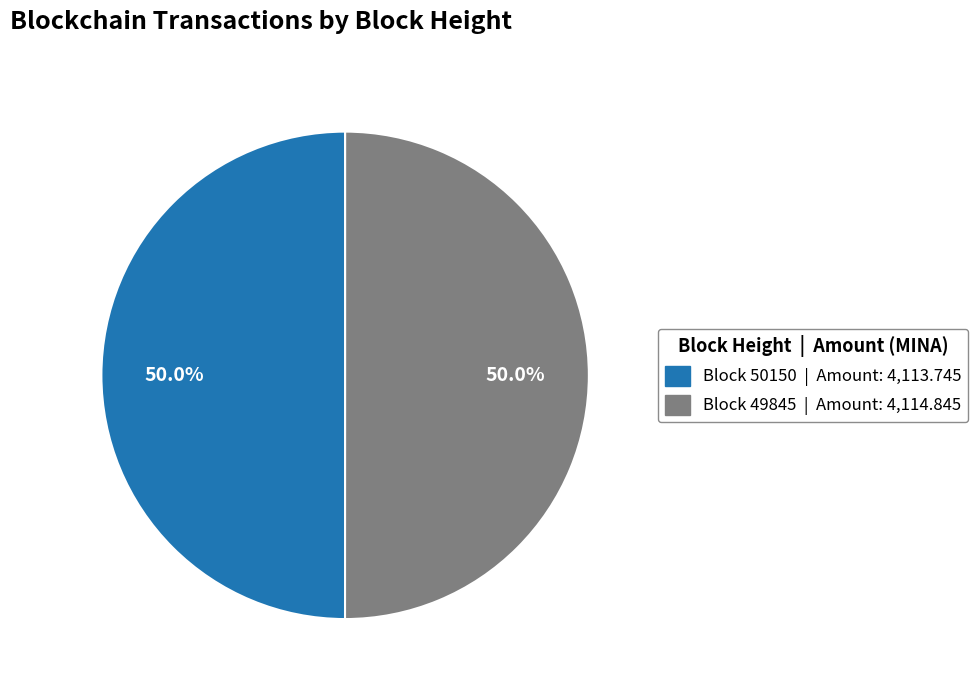

How many slices are in this pie chart?

2